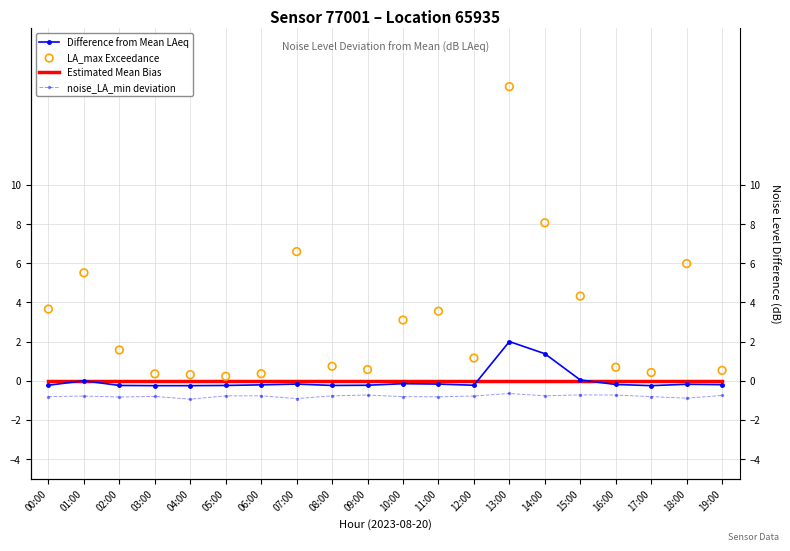

At which category is the sum across all series the highest?

13:00